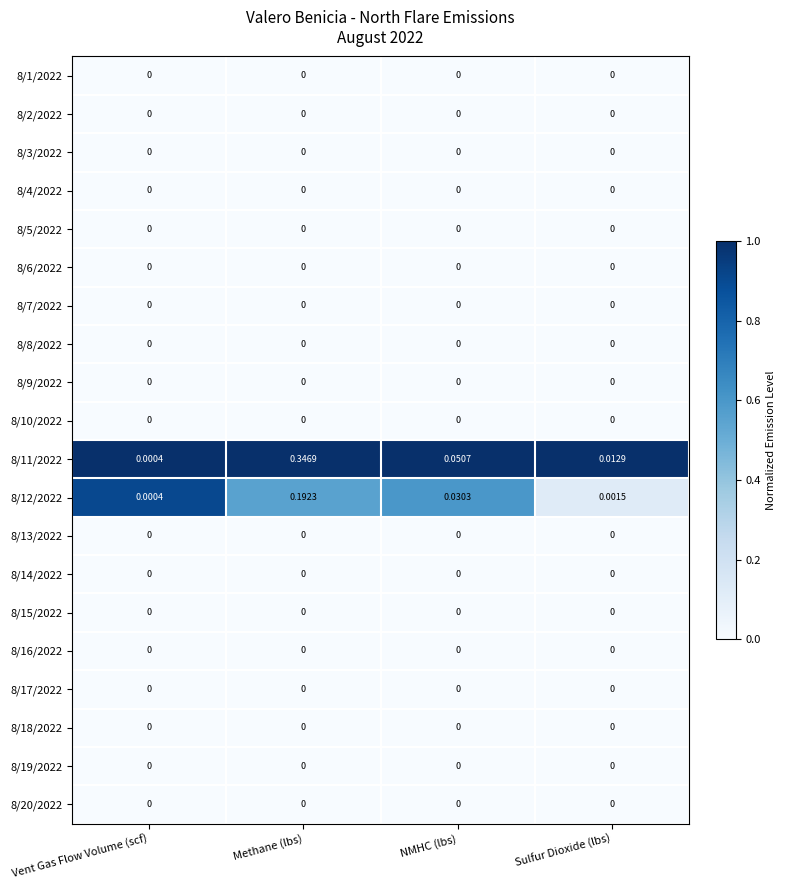

Which category has the highest value across all series?

Methane (lbs)